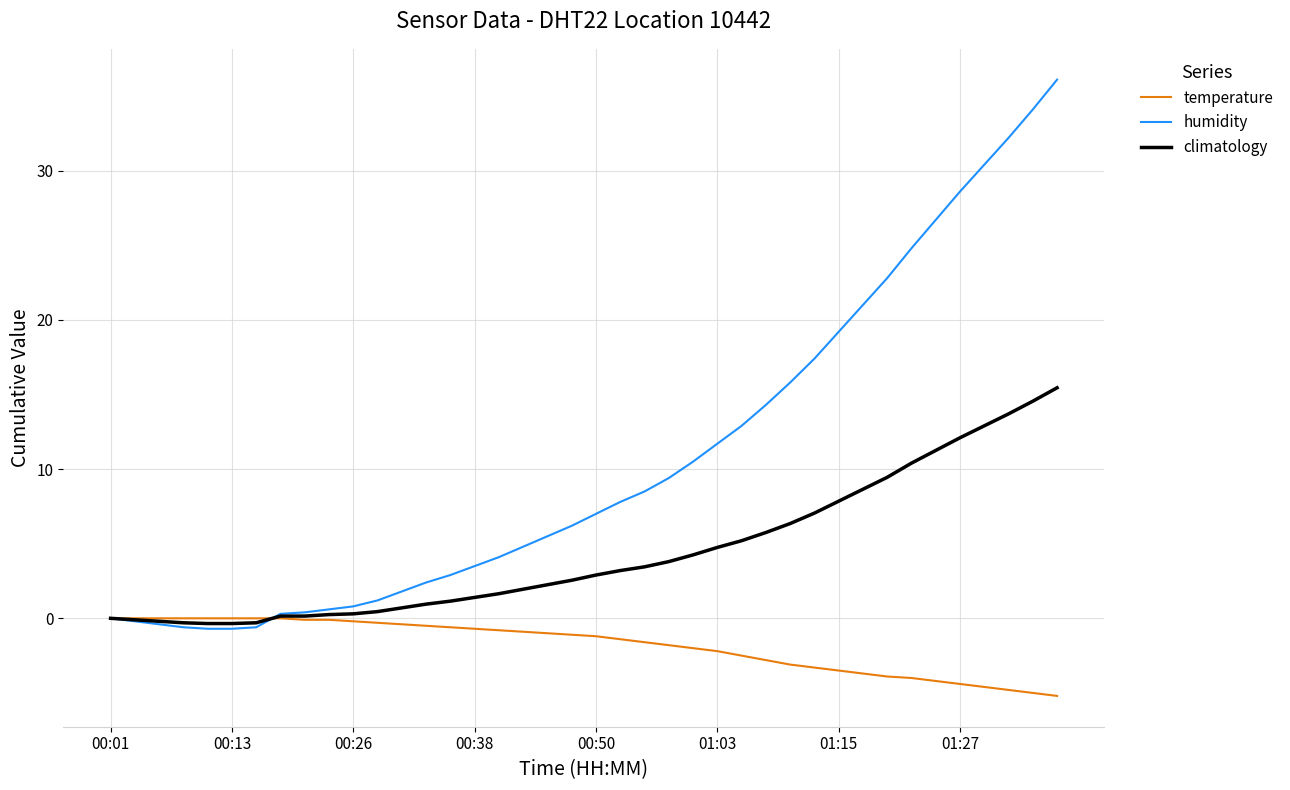

Which series has the largest range (max minus min)?

humidity